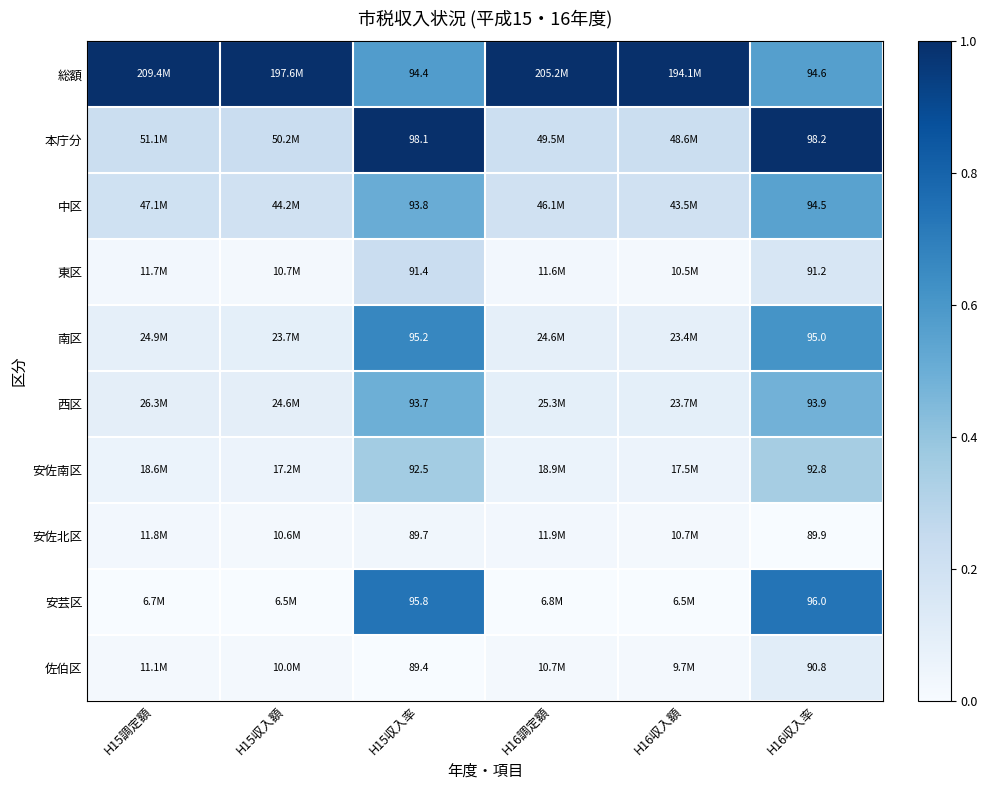

Rank the series at H15収入率 from highest to lowest value.

本庁分, 安芸区, 南区, 総額, 中区, 西区, 安佐南区, 東区, 安佐北区, 佐伯区